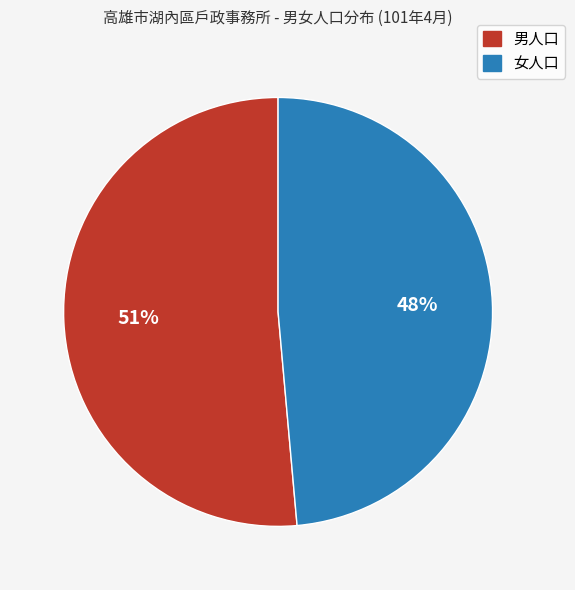

Which slice represents more than half of the pie?

男人口